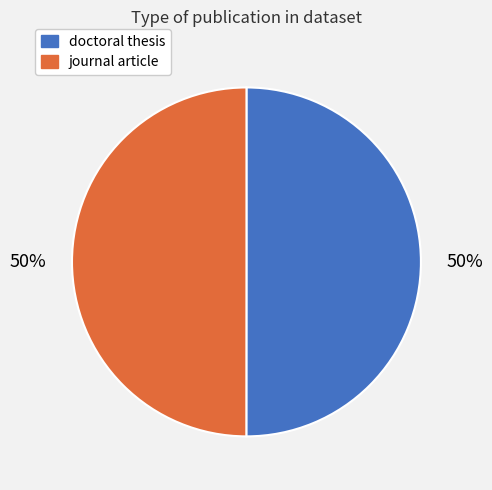

To the nearest percent, what percentage of the pie is journal article?

50%